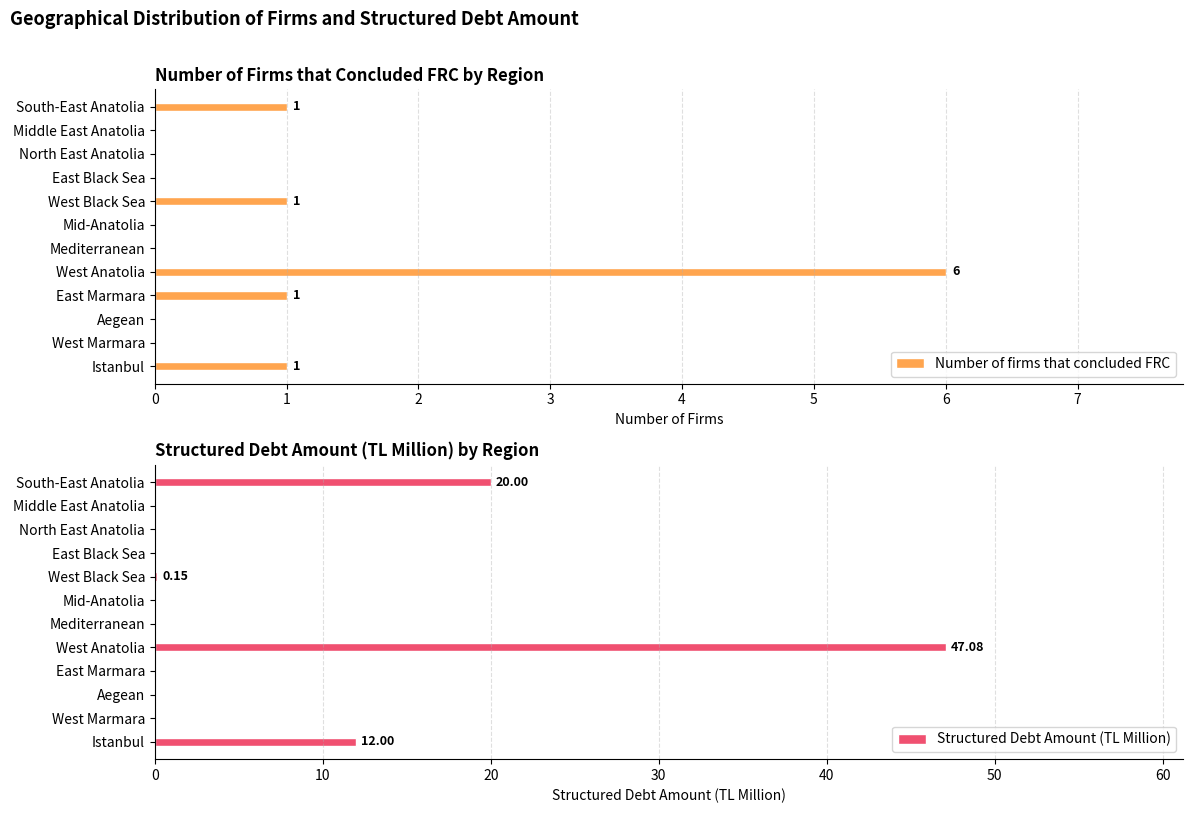

True or false: Number of firms that concluded FRC has a value of 2 at Middle East Anatolia.

False